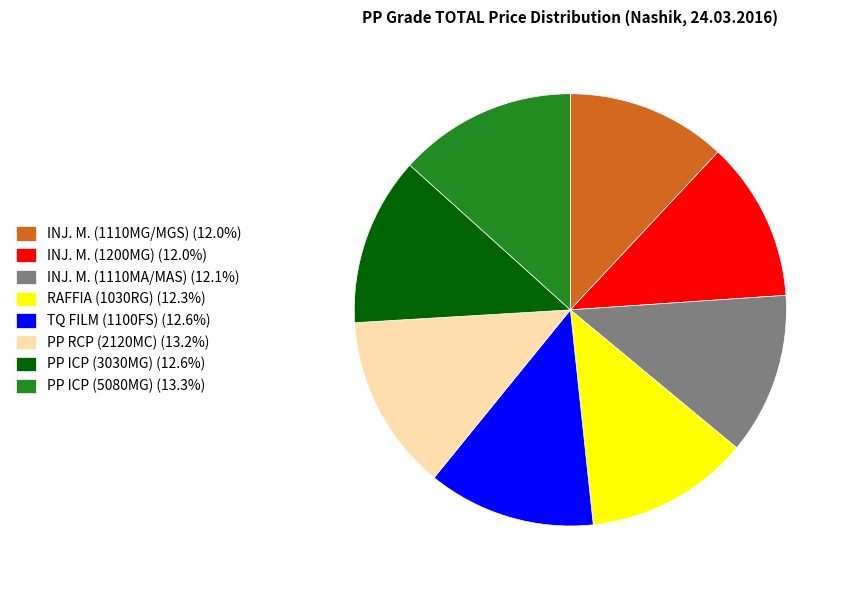

Is there a majority slice in this chart?

No